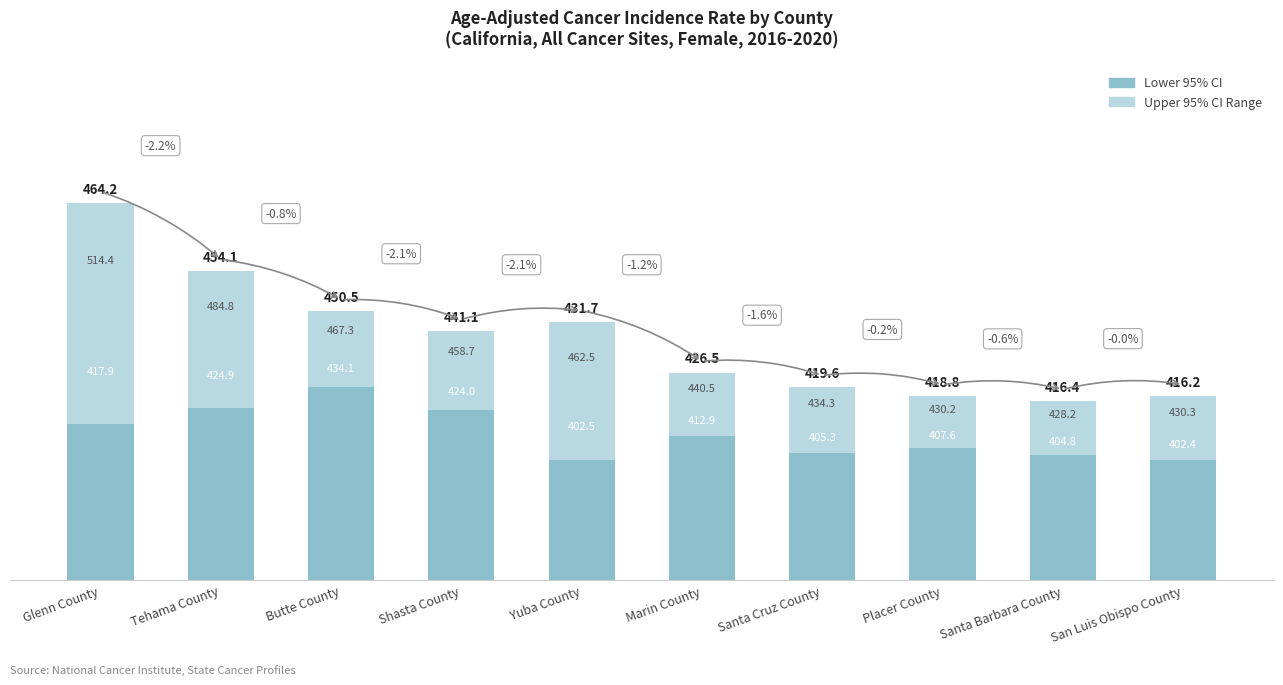

What is the sum of the Rate Range (95% CI) values at San Luis Obispo County and Butte County?

61.1